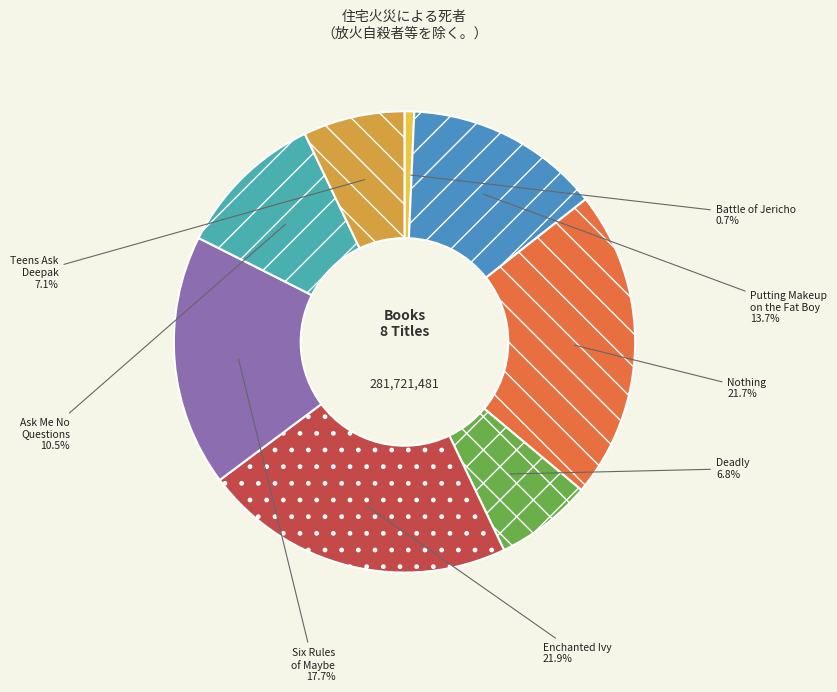

How many slices are in this pie chart?

8